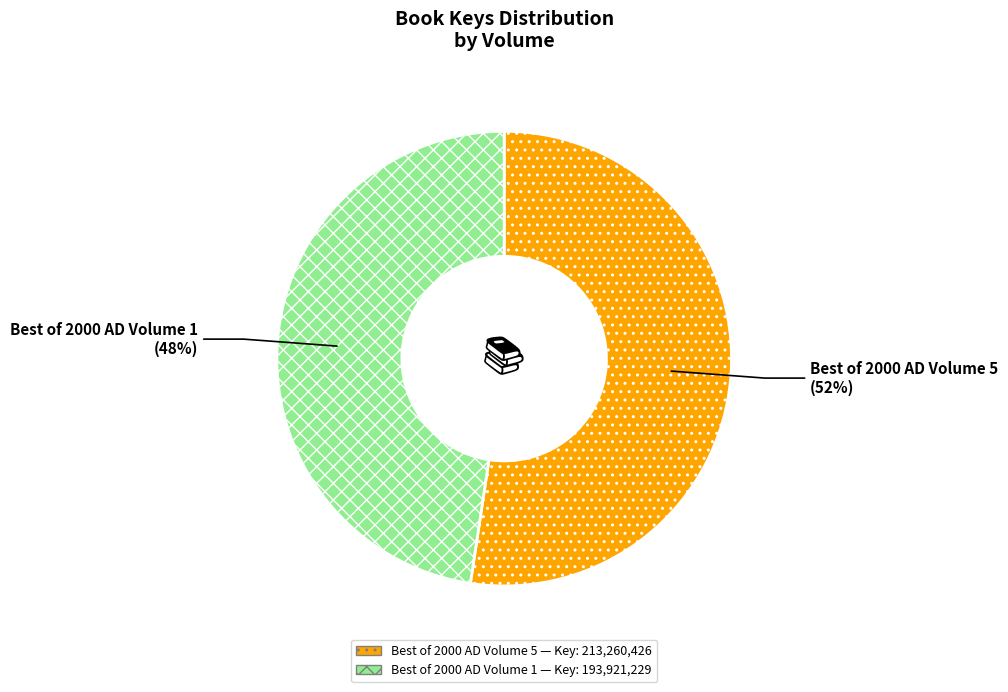

Count the number of slices in the pie.

2